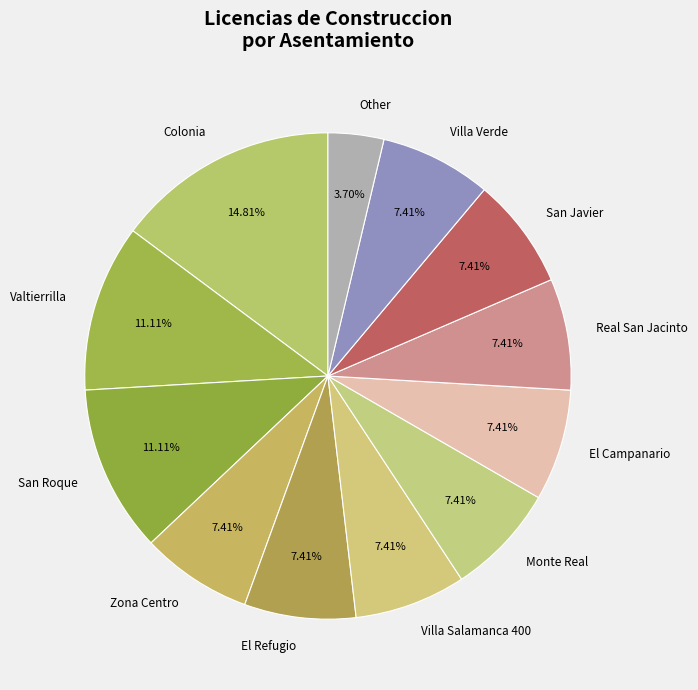

To the nearest percent, what portion does Real San Jacinto represent?

7%